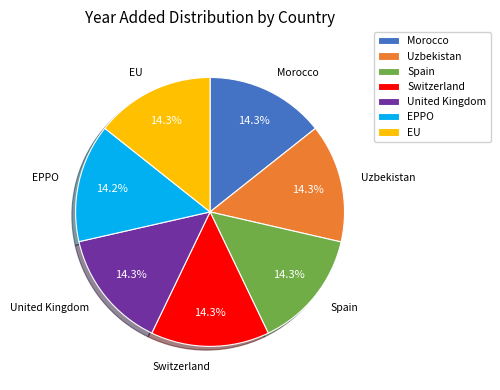

To the nearest percent, what percentage of the pie is Uzbekistan?

14%